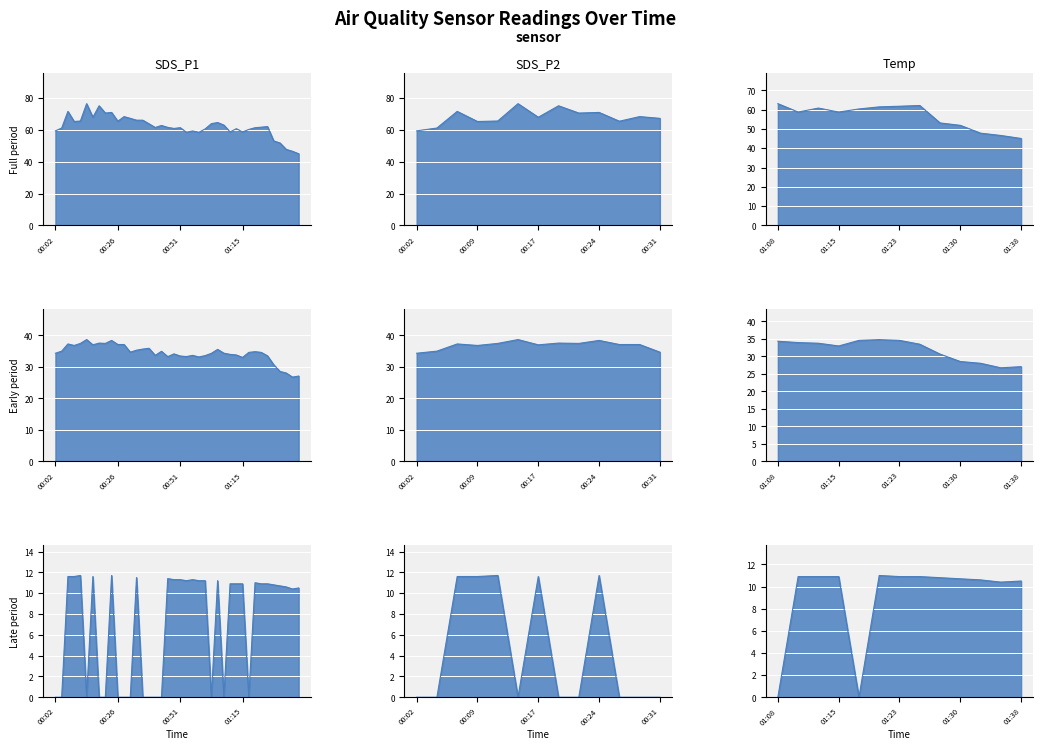

True or false: SDS_P2 and SDS_P1 cross at least once.

False